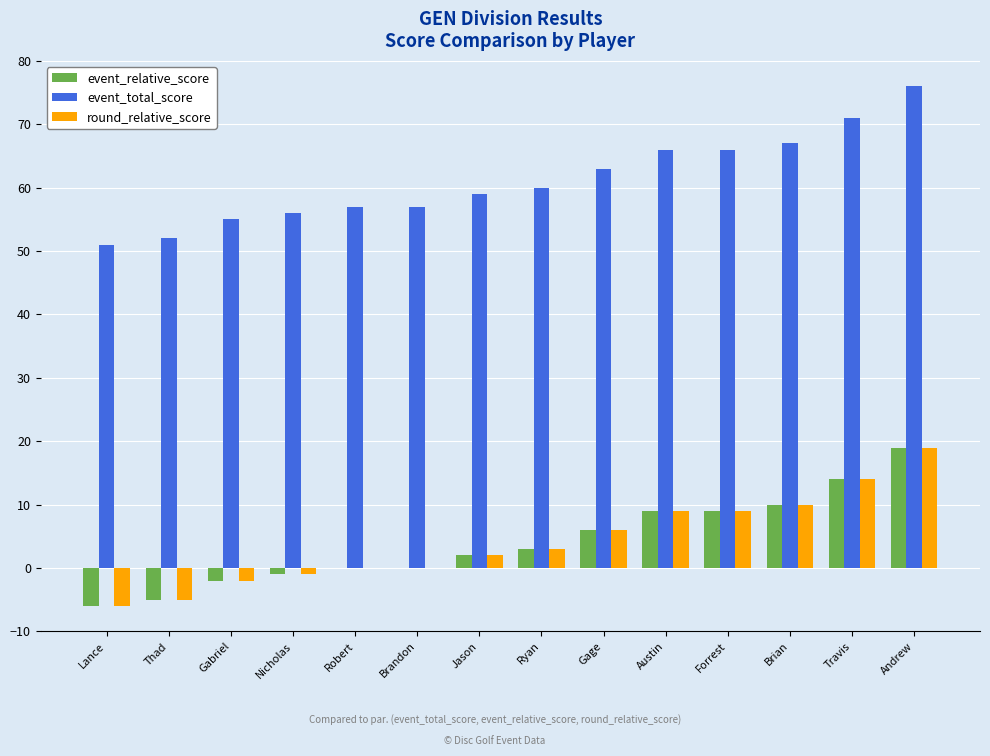

Which series has the largest total across all categories?

event_total_score